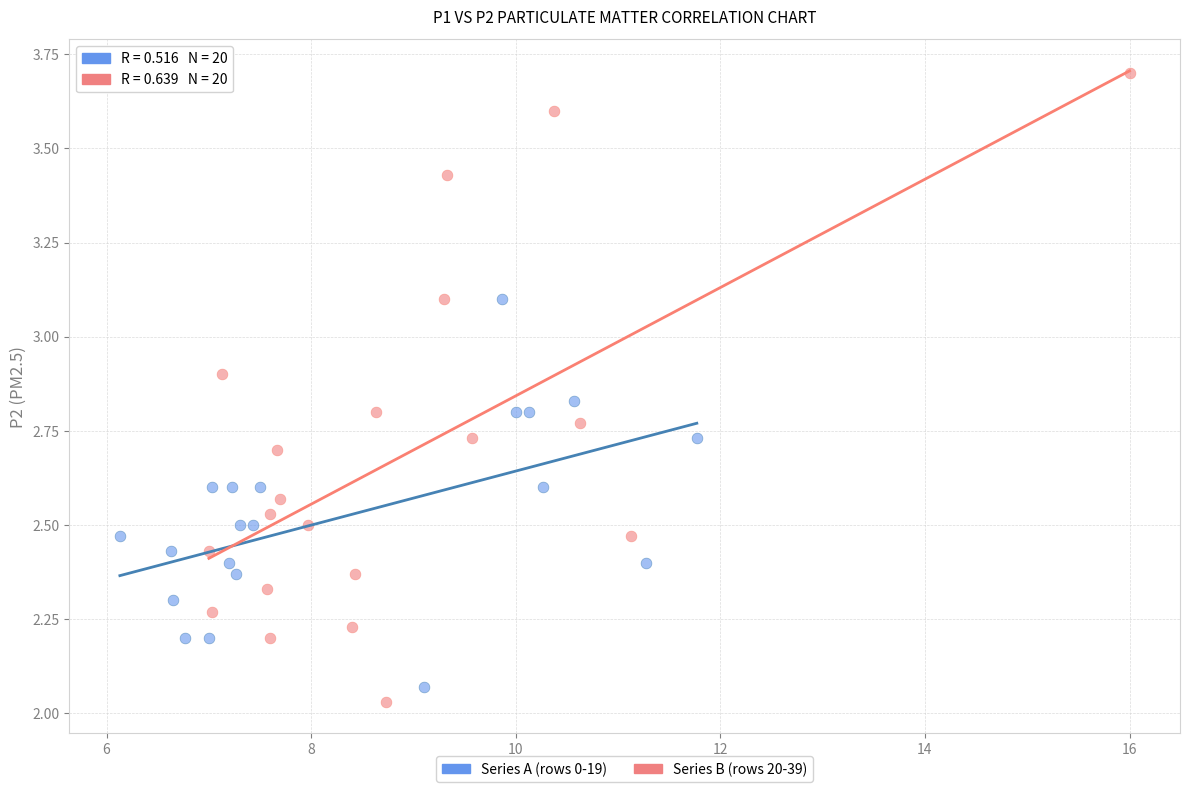

Which series contains the highest Y value?

Series B (rows 20-39)